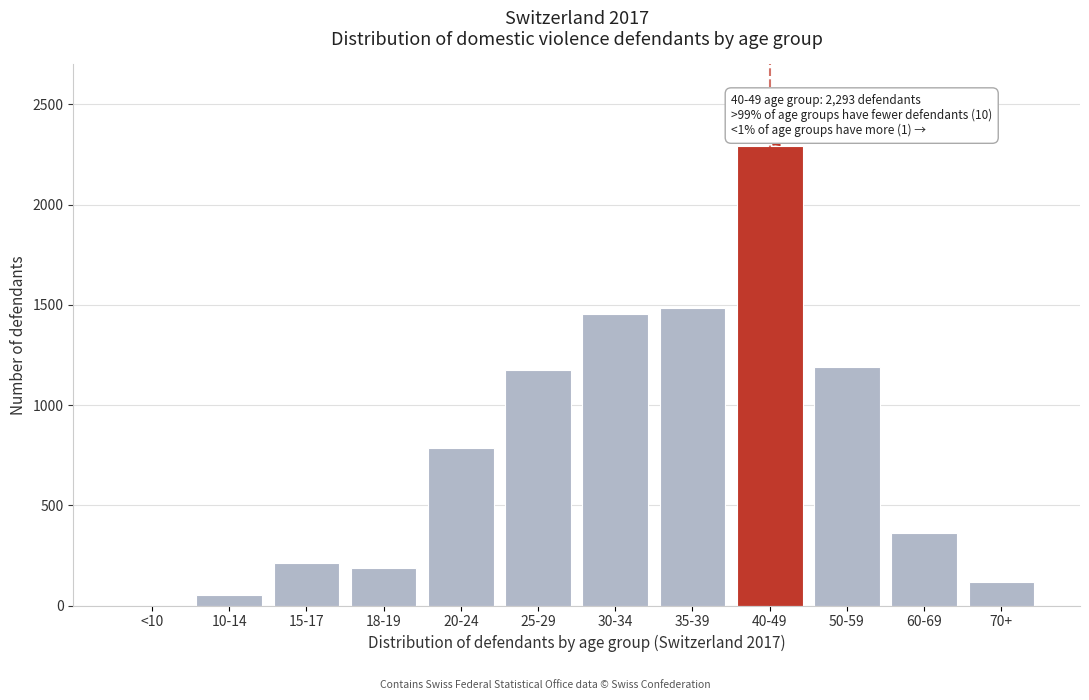

Reading left to right, transcribe all the data shown in this chart.

<10=0	10-14=52	15-17=213	18-19=189	20-24=787	25-29=1173	30-34=1453	35-39=1484	40-49=2293	50-59=1190	60-69=362	70+=118